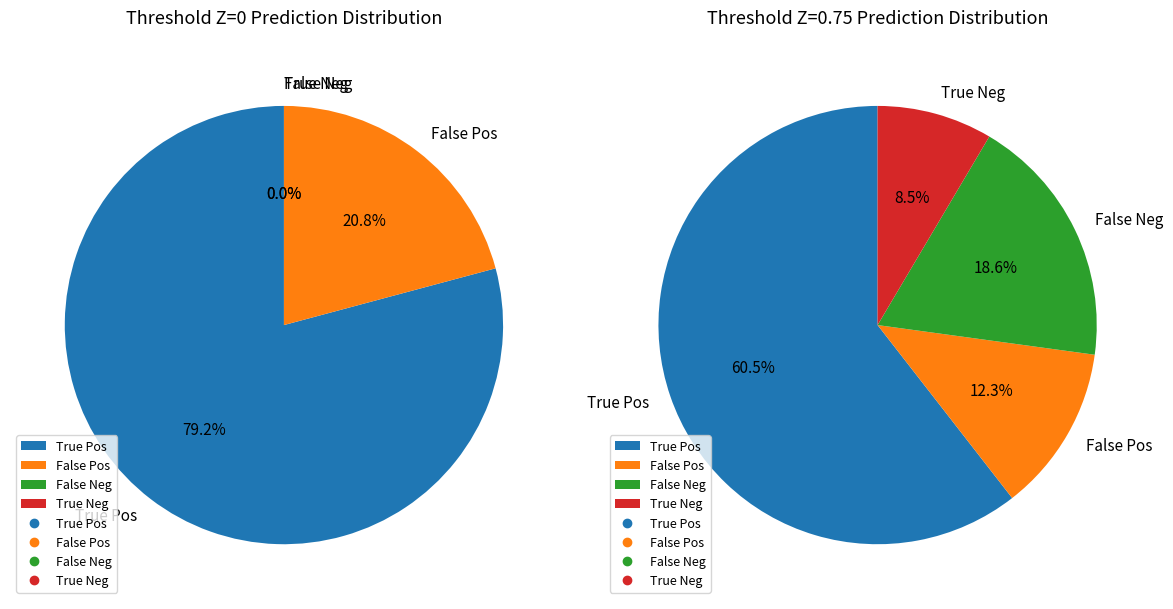

Does Z=0 represent more than half of the total?

No